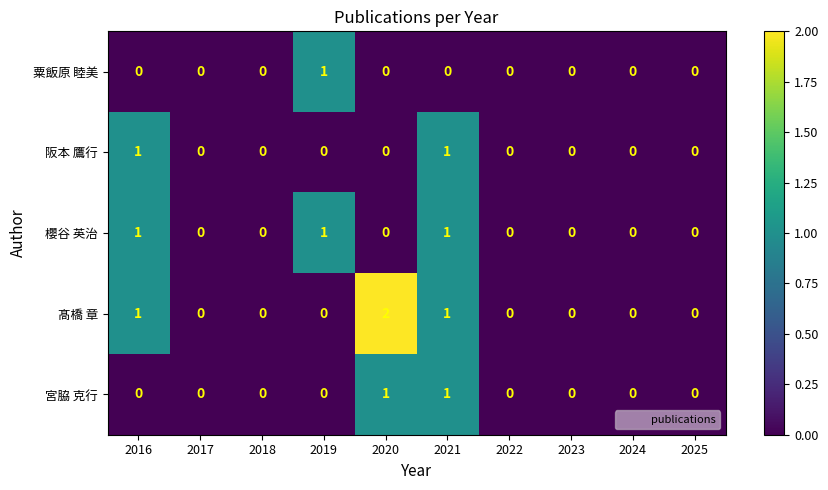

Which label corresponds to the largest value in the chart?

2020